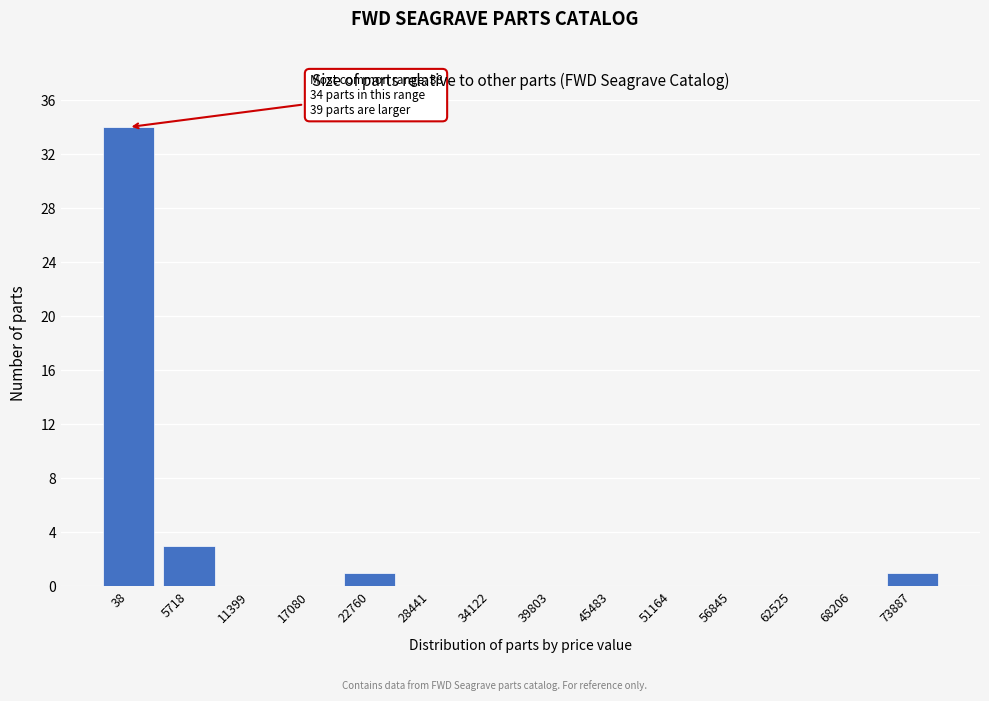

Reading left to right, transcribe all the data shown in this chart.

38=34	5718=3	11399=0	17080=0	22760=1	28441=0	34122=0	39803=0	45483=0	51164=0	56845=0	62525=0	68206=0	73887=1